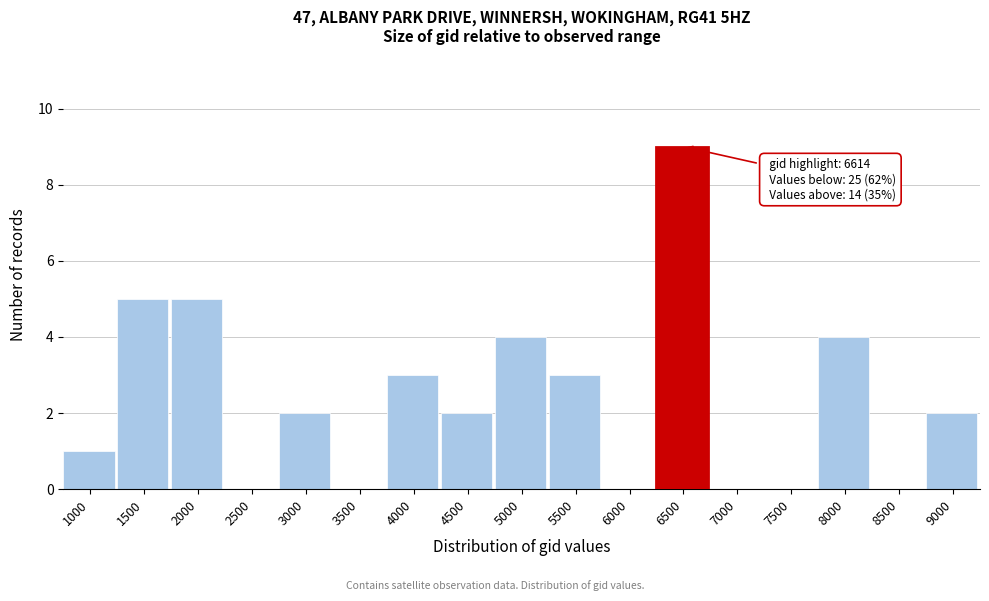

Reading left to right, what are all the values shown in this chart?

1000=1	1500=5	2000=5	2500=0	3000=2	3500=0	4000=3	4500=2	5000=4	5500=3	6000=0	6500=9	7000=0	7500=0	8000=4	8500=0	9000=2